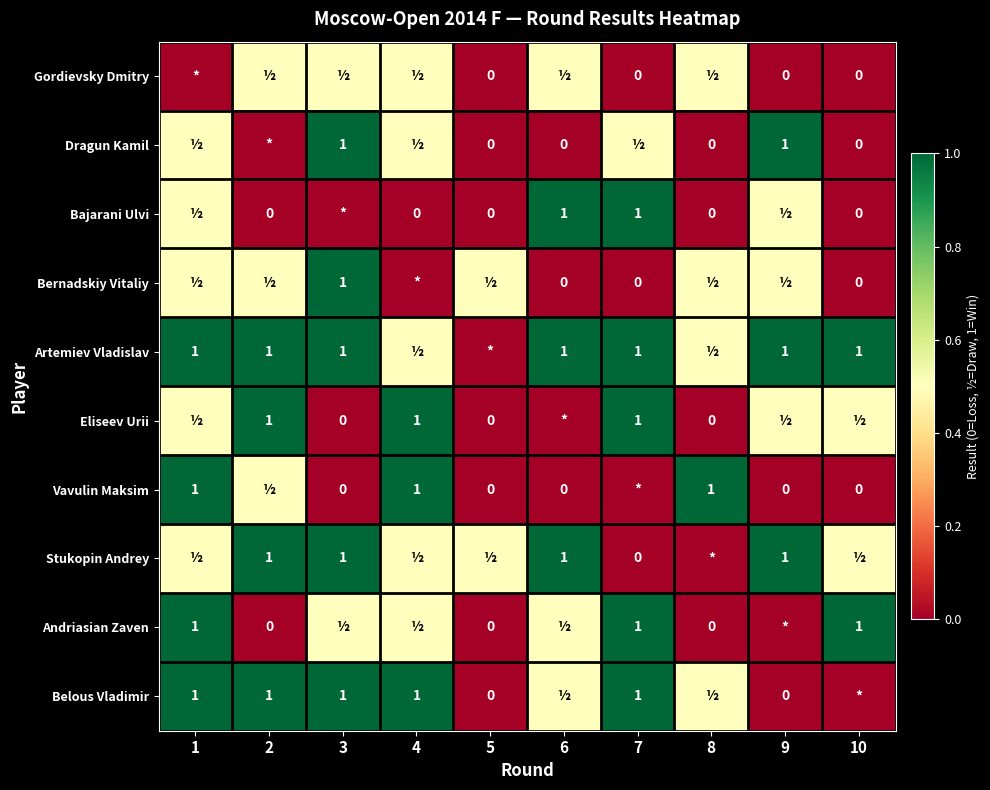

What is the difference between the Vavulin Maksim values at 1 and 5?

1.0